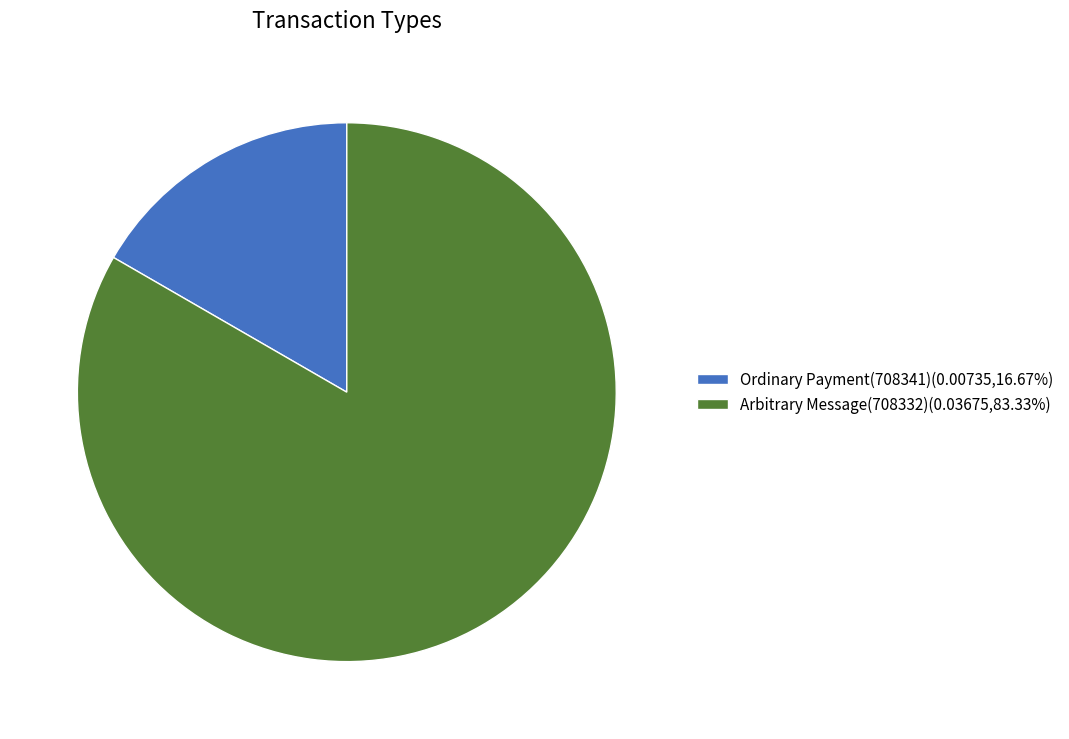

What is the ratio of the value at Arbitrary Message(708332)(0.03675,83.33%) to the value at Ordinary Payment(708341)(0.00735,16.67%)?

5.0